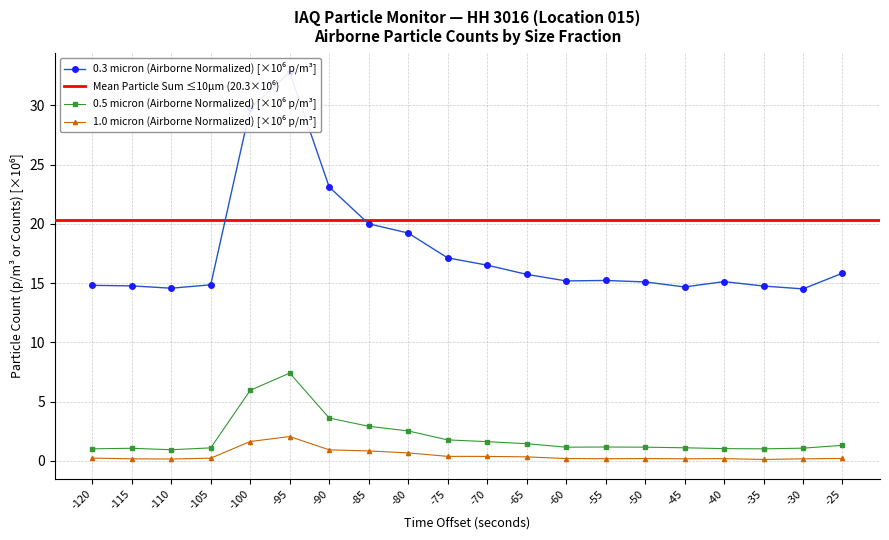

Does the chart display data point markers on the line(s)?

Yes